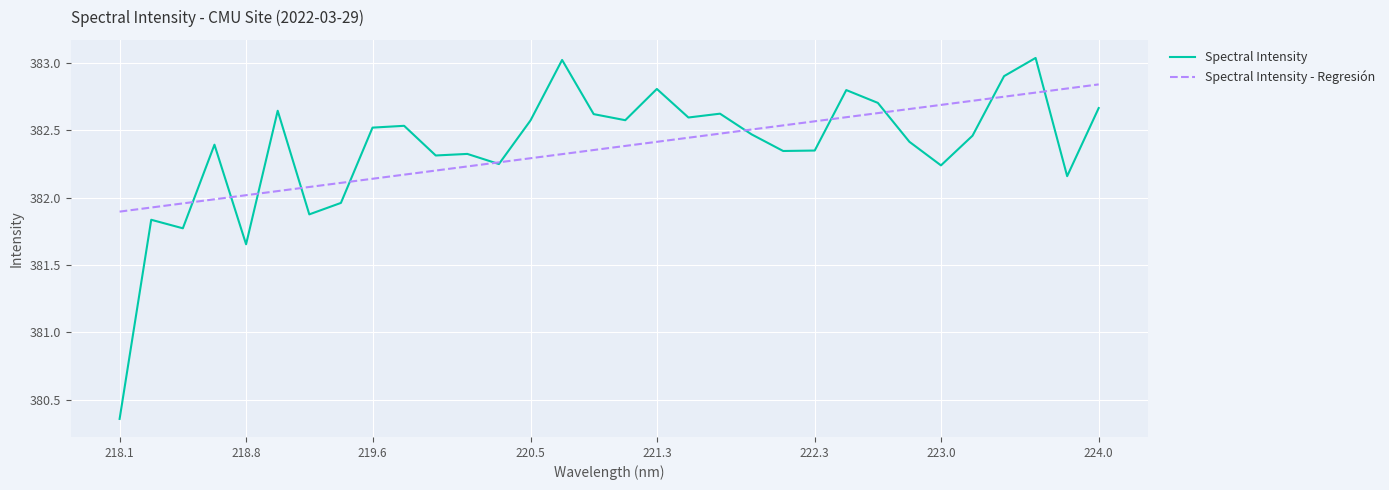

True or false: Spectral Intensity and Spectral Intensity - Regresión cross at least once.

True